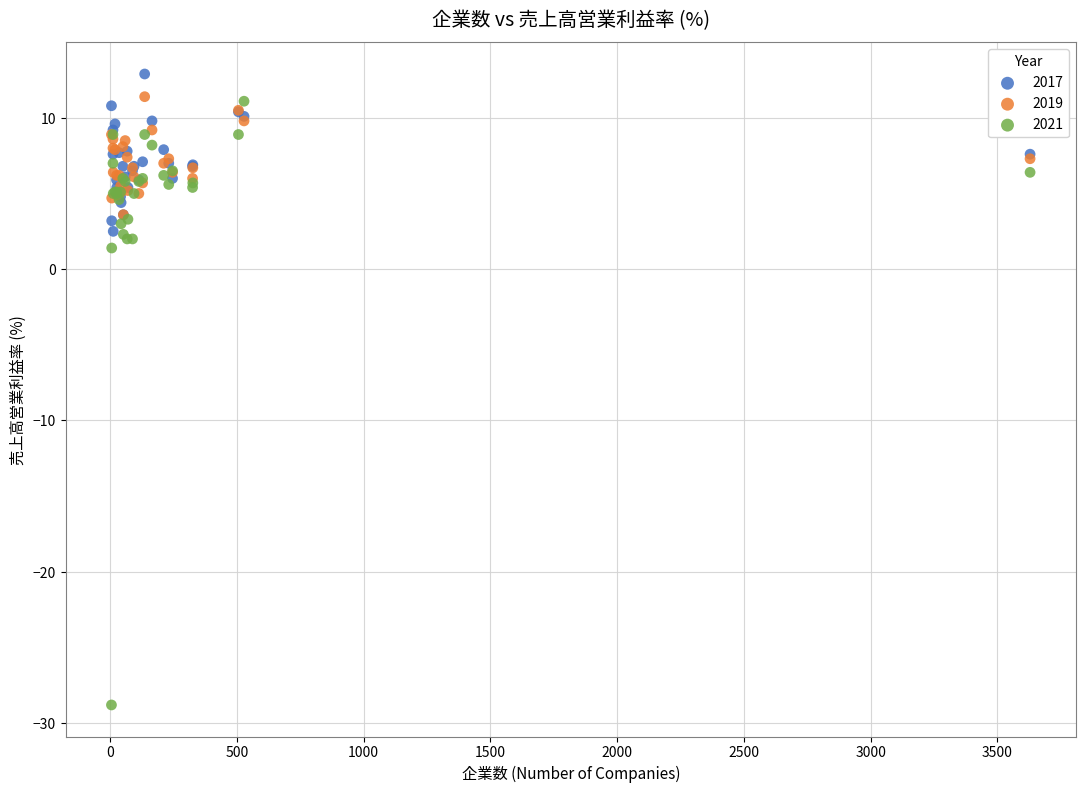

Which series reaches the maximum Y coordinate?

2017